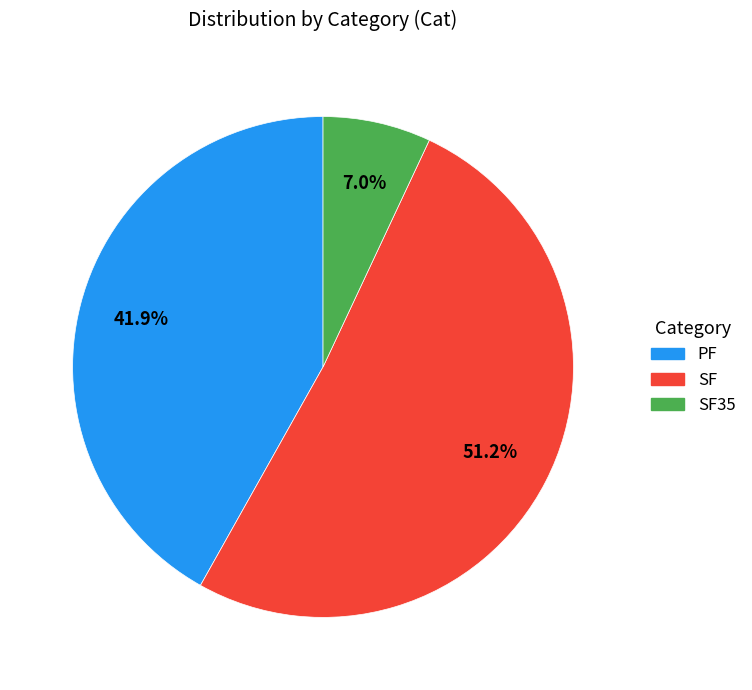

Does any single category account for the majority?

Yes